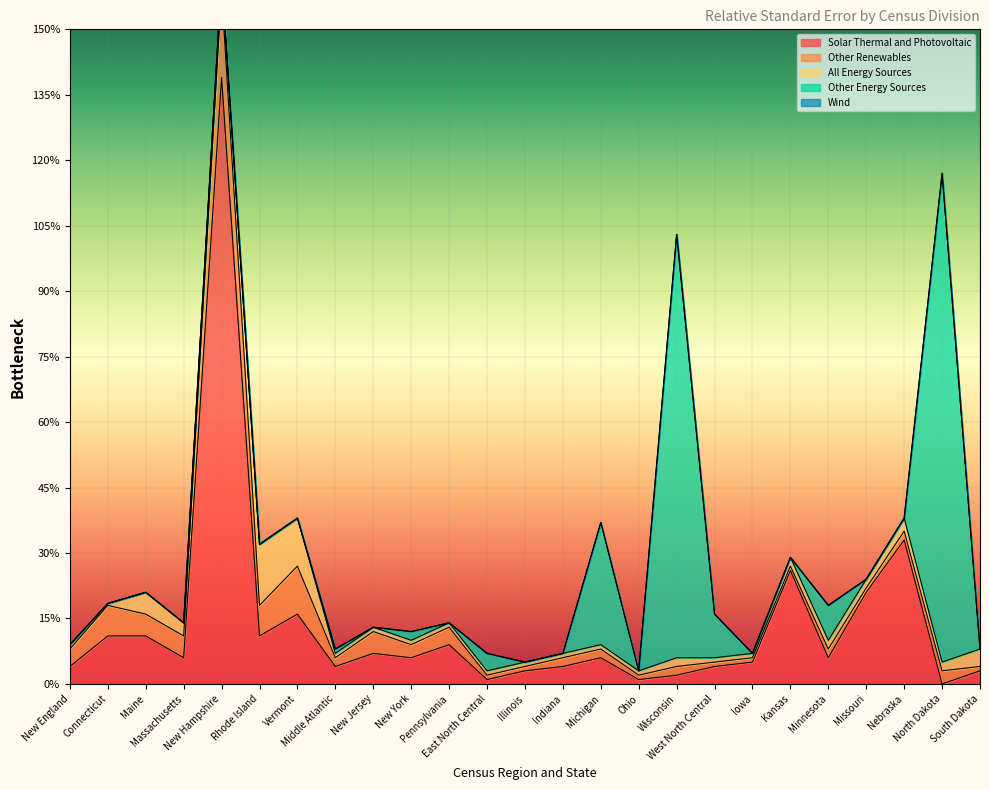

At which label is Other Energy Sources closest to 56?

Michigan